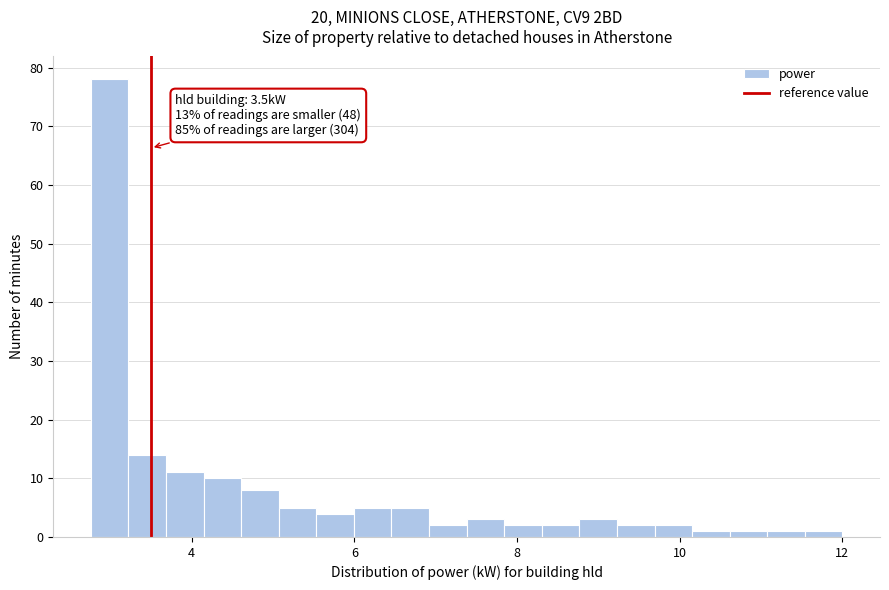

Read against the x-axis, roughly where is the centre of the tallest bar?

3.0